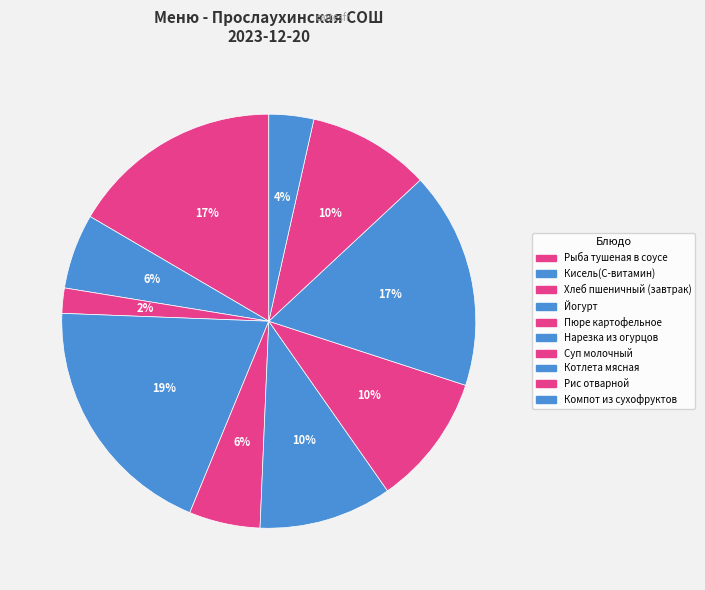

How many segments does this pie chart have?

10